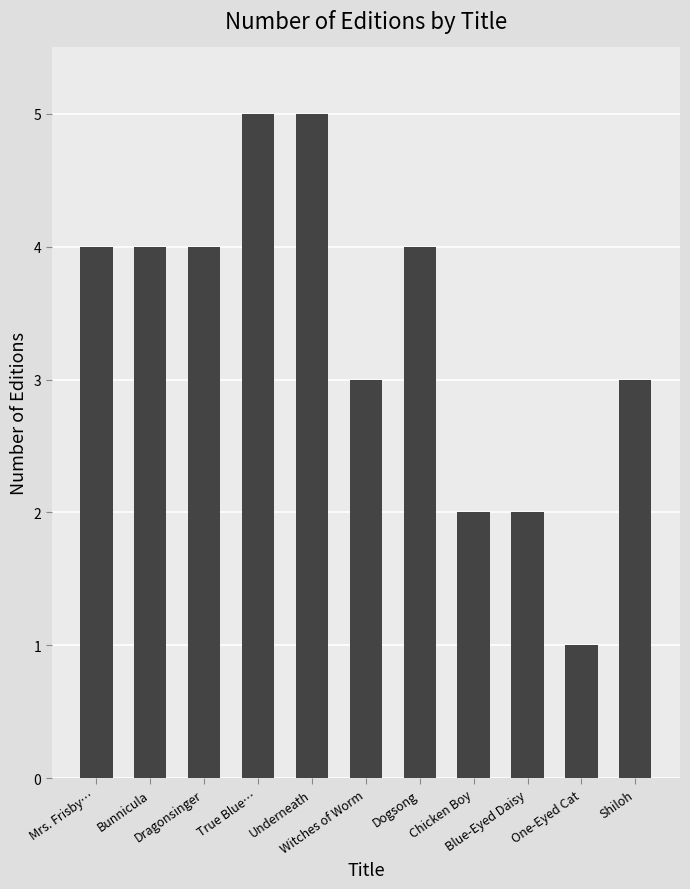

What position from the right is Mrs. Frisby…?

11